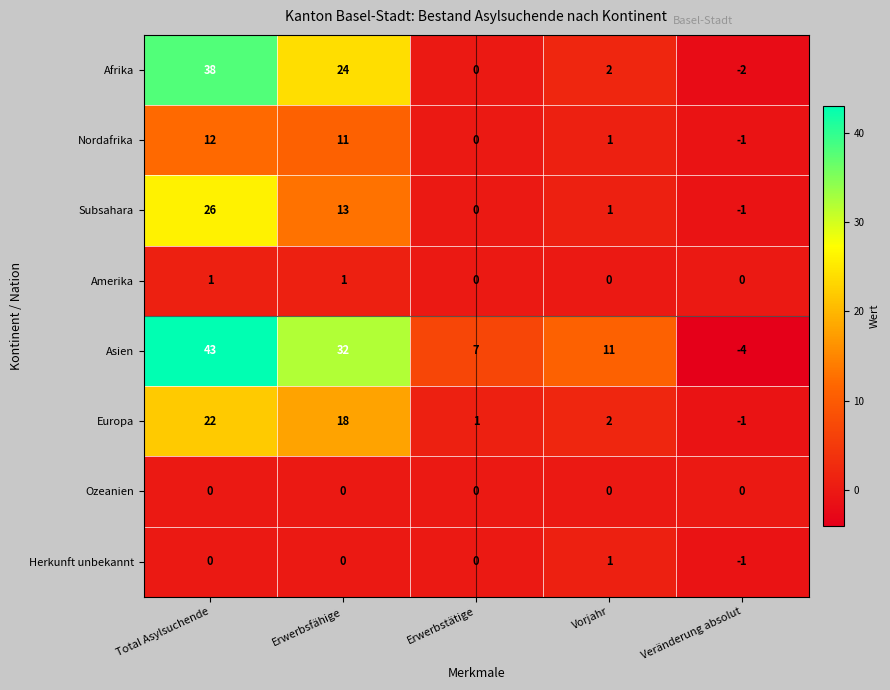

The Herkunft unbekannt series shows 1 at Vorjahr. True or false?

True